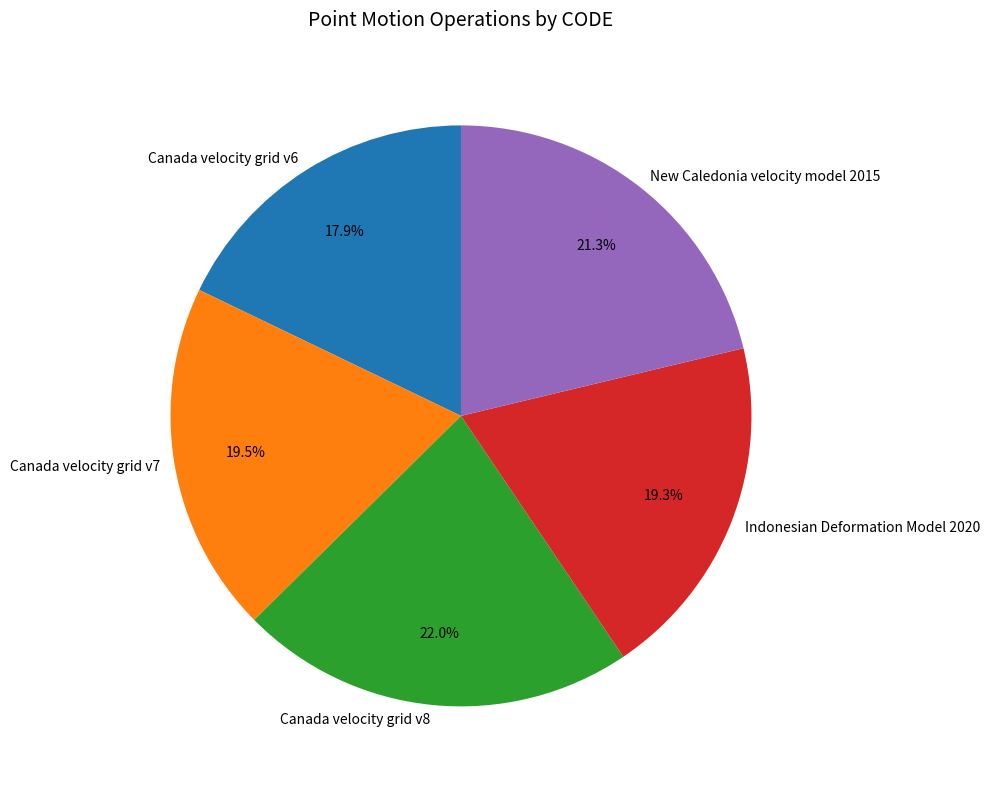

Between Canada velocity grid v6 and Canada velocity grid v7, which is larger?

Canada velocity grid v7